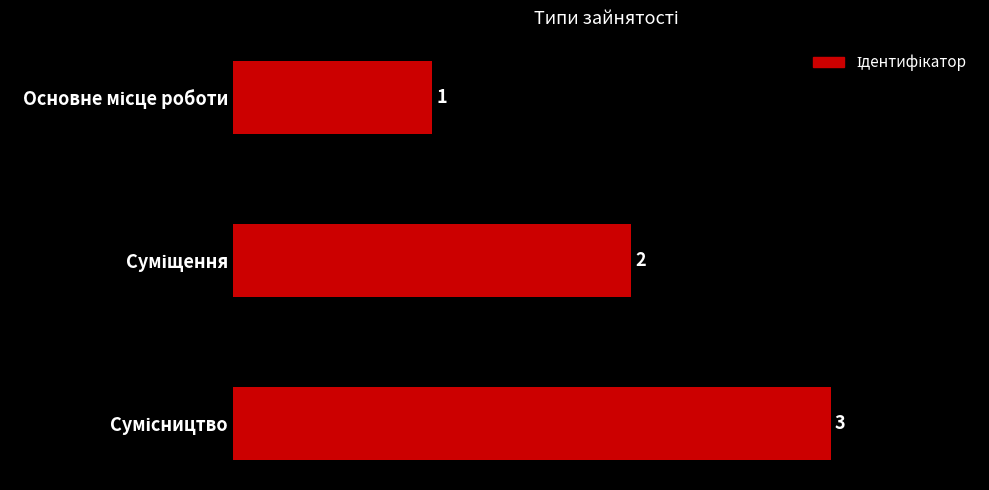

What is the sum of all values?

6